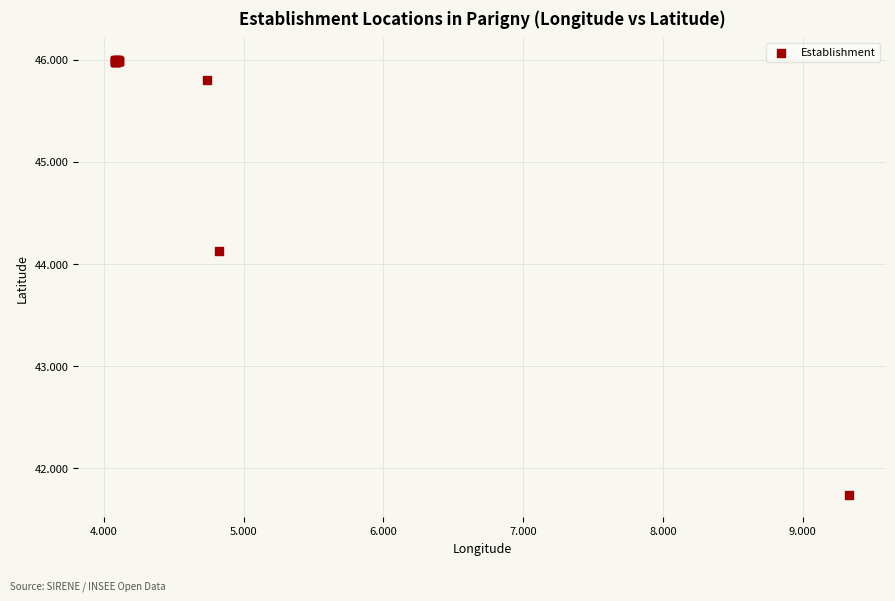

What Y value in the scatter plot is closest to 43?

44.1